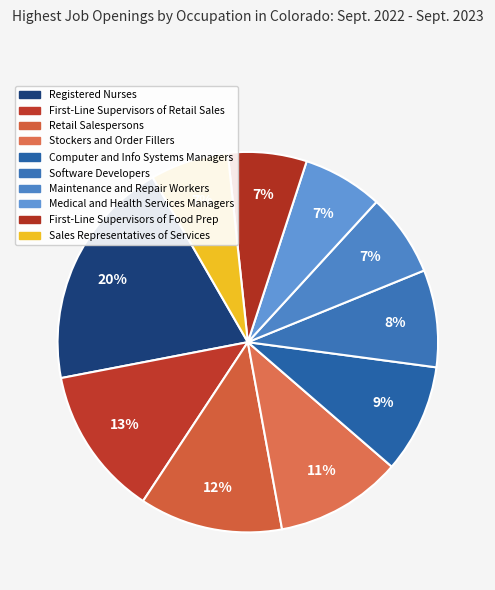

To the nearest percent, what portion does Software Developers represent?

8%